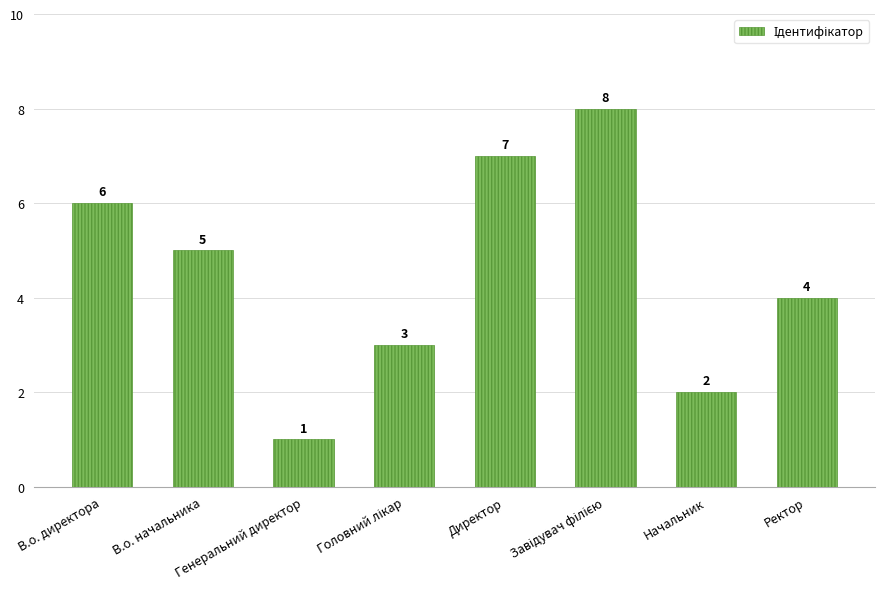

What is the difference between the maximum and minimum values?

7